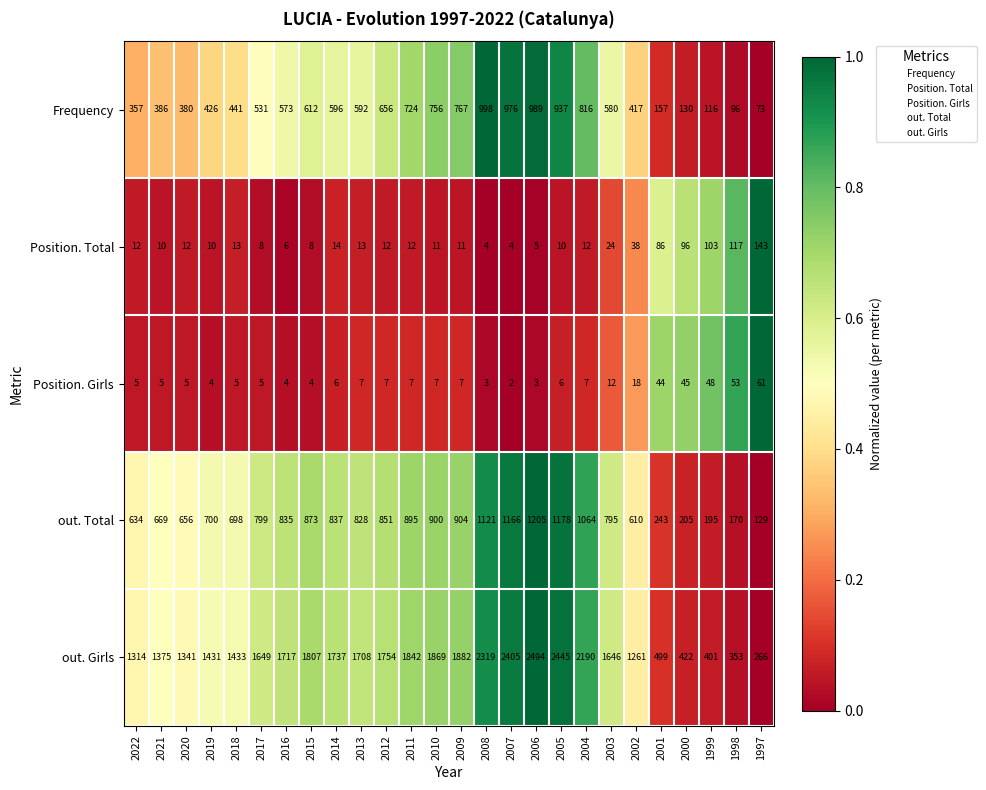

Which series has the widest spread of values?

out. Girls